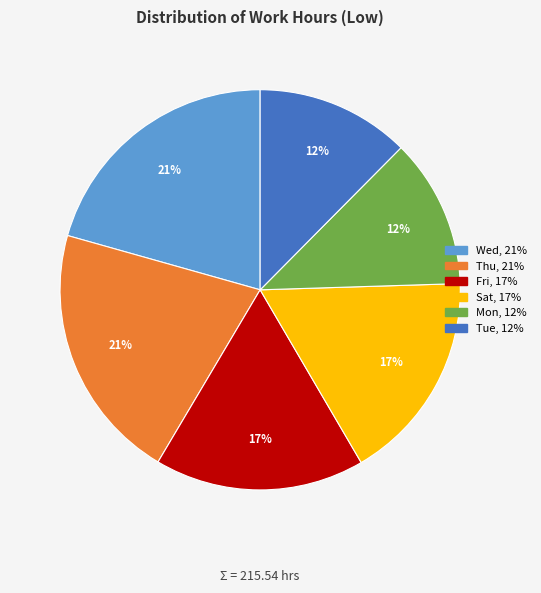

Is there a majority slice in this chart?

No